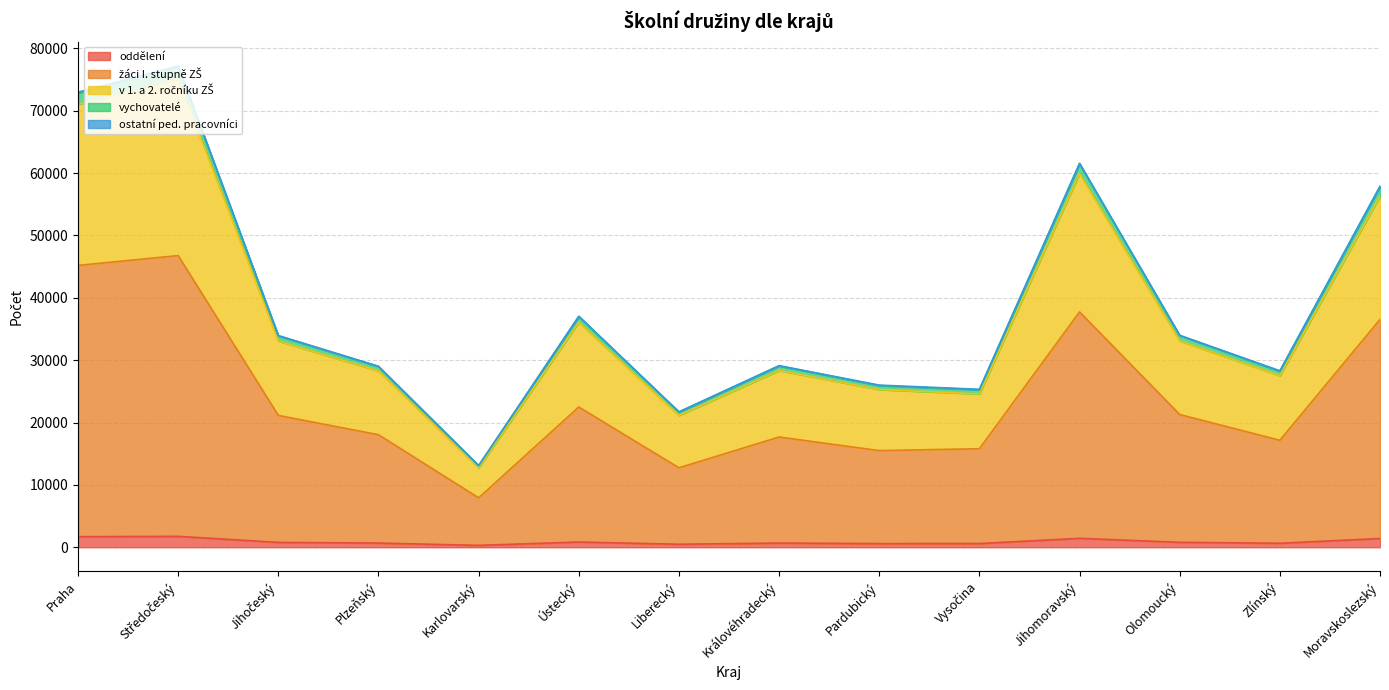

What is the highest value of the oddělení series?

1754